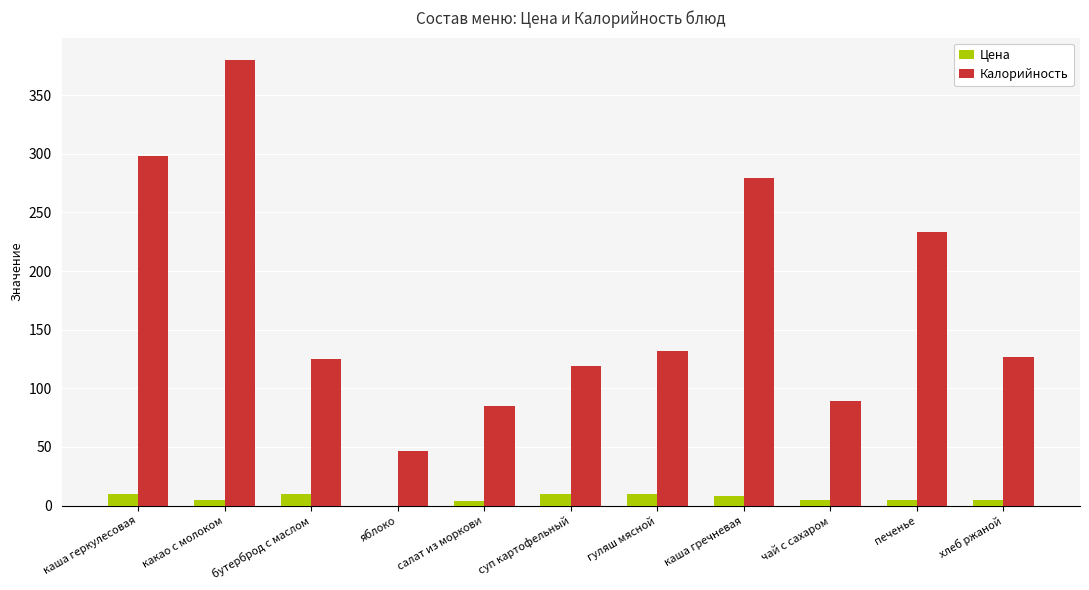

Is the value of Цена at суп картофельный greater than the value of Калорийность at яблоко?

No